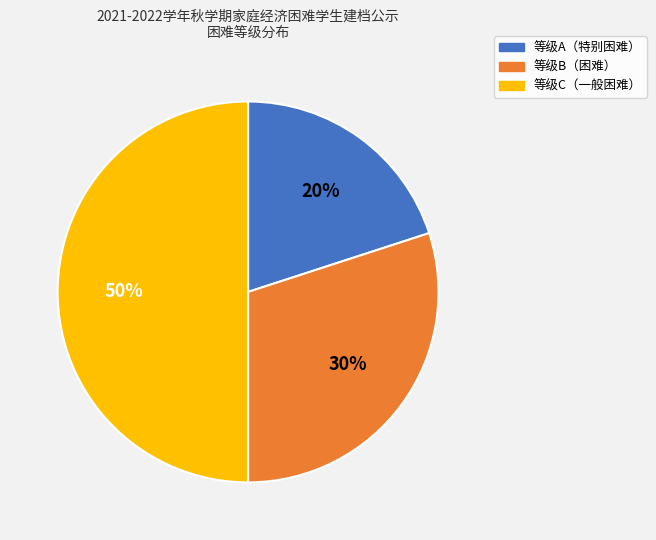

To the nearest percent, what is the average slice percentage?

33%